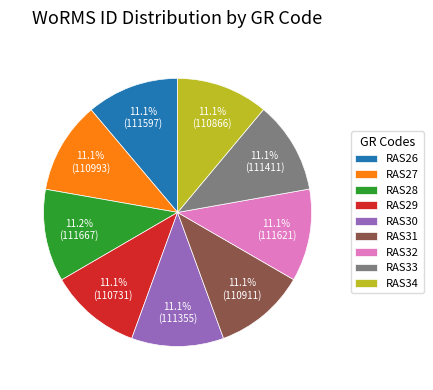

Count the number of slices in the pie.

9